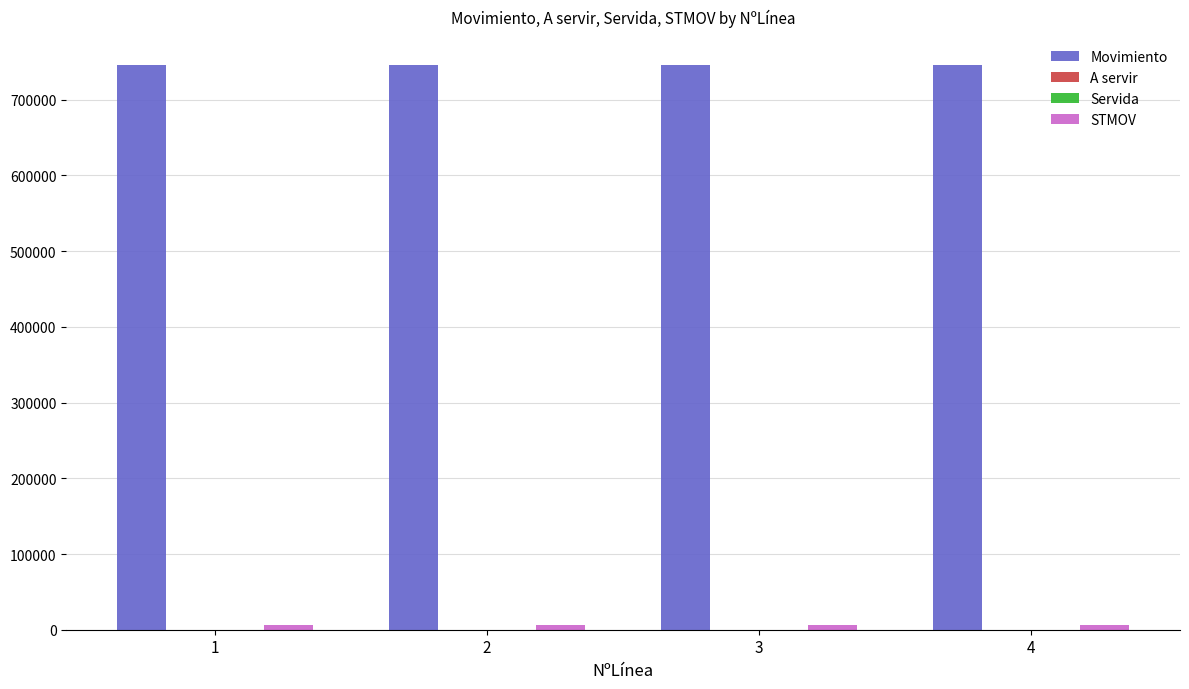

What is the maximum value for Movimiento?

745386